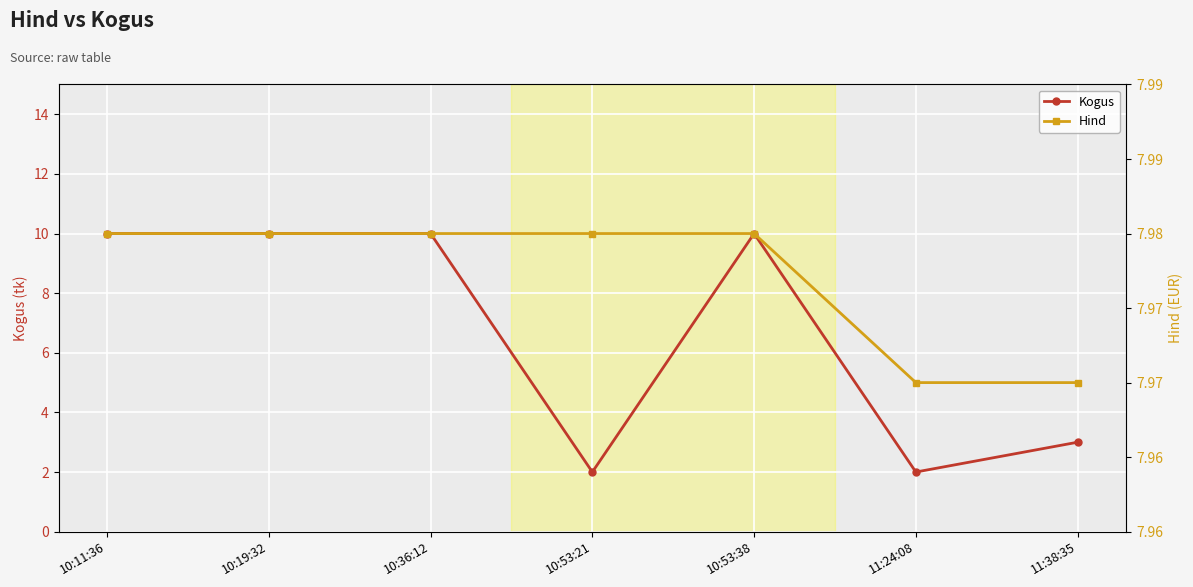

How many Hind values are between 7 and 8?

7